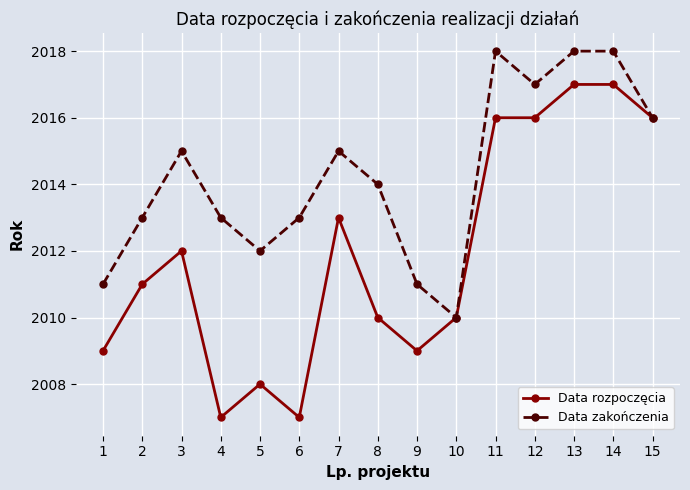

Between 6 and 7, which series saw the biggest shift?

Data rozpoczęcia